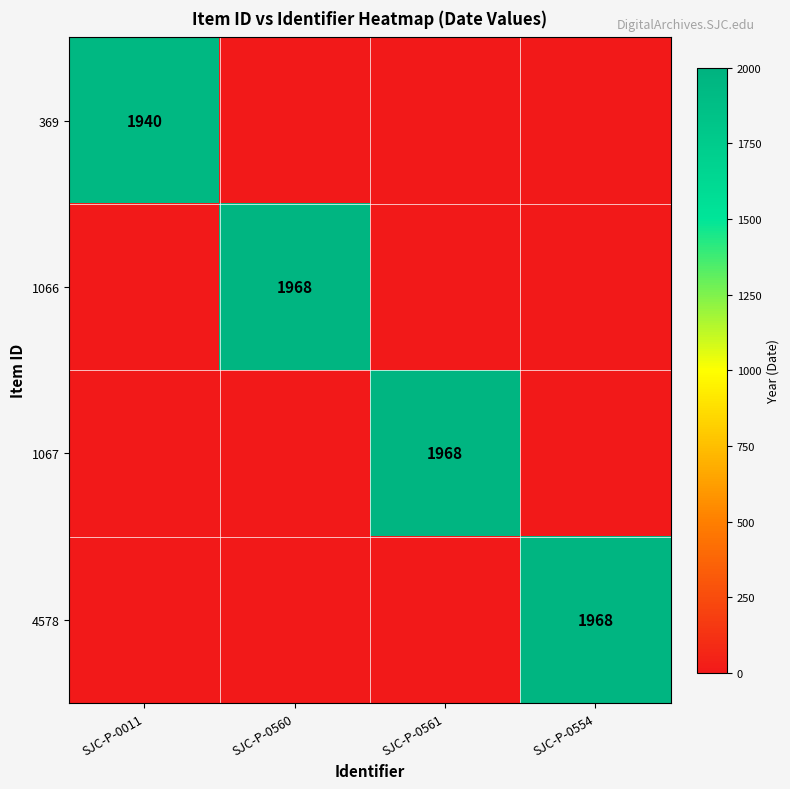

The value of 1066 at SJC-P-0560 is 1968. True or false?

True